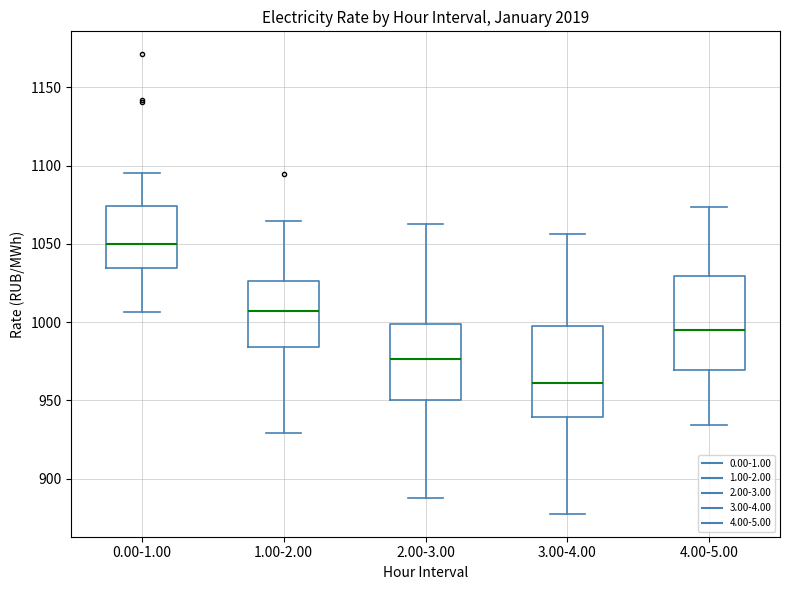

Where is the lower edge of the box for 0.00-1.00 on the y-axis? The values are not printed on the chart, so give them approximately, as read against the axis.

1035